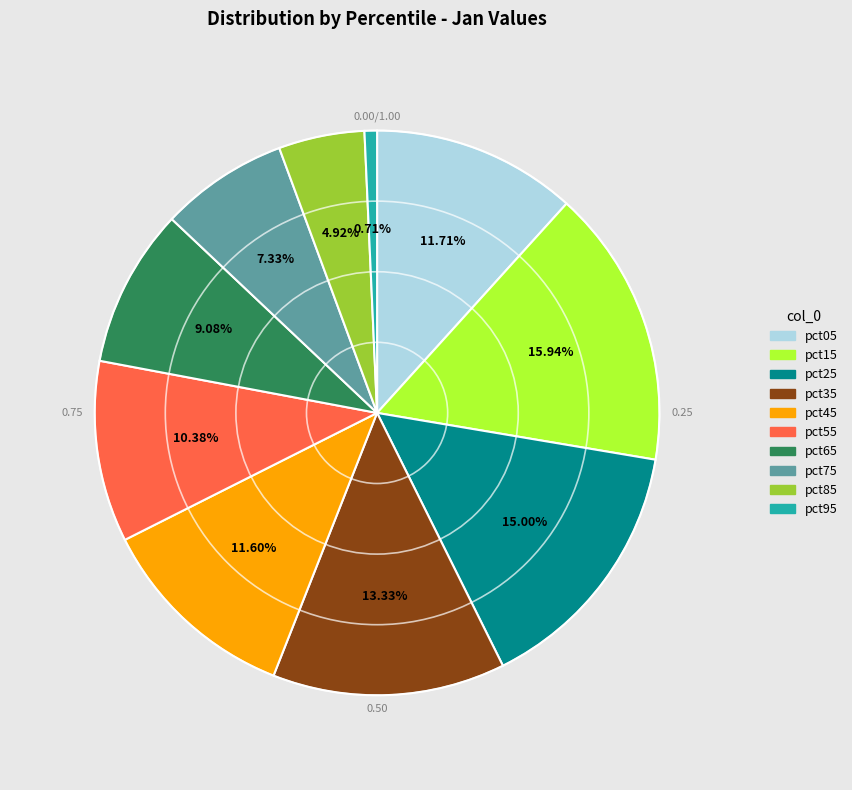

Which slice is the smallest?

pct95